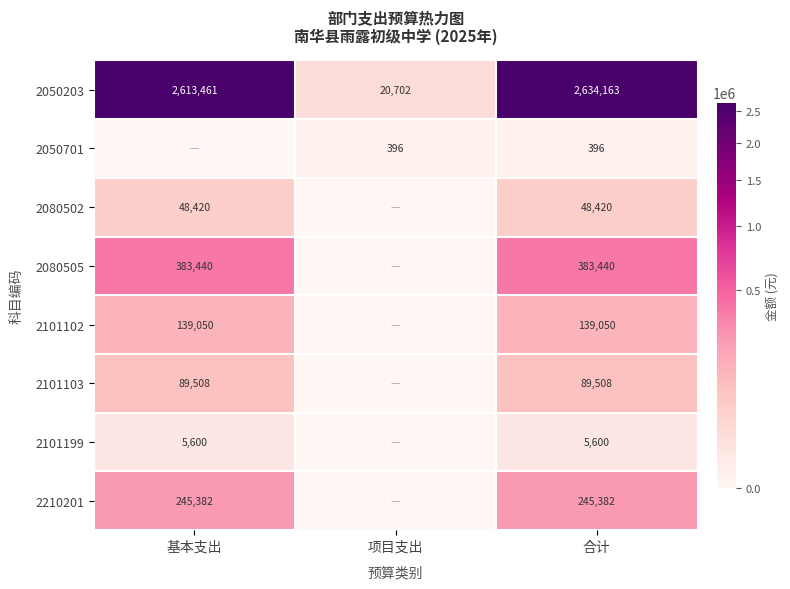

What is the spread (max minus min) of values at 合计?

2633767